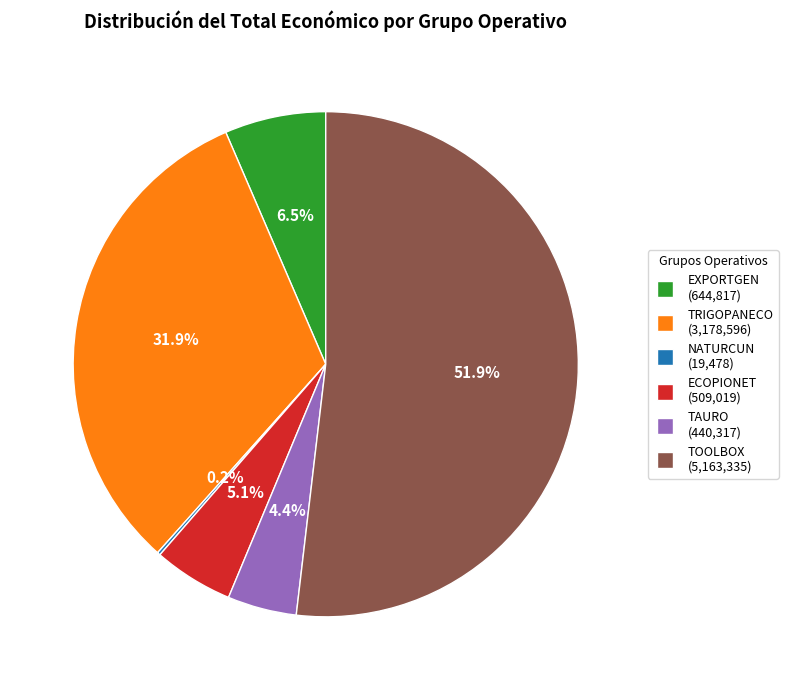

Combined, do EXPORTGEN and TOOLBOX account for over 50%?

Yes